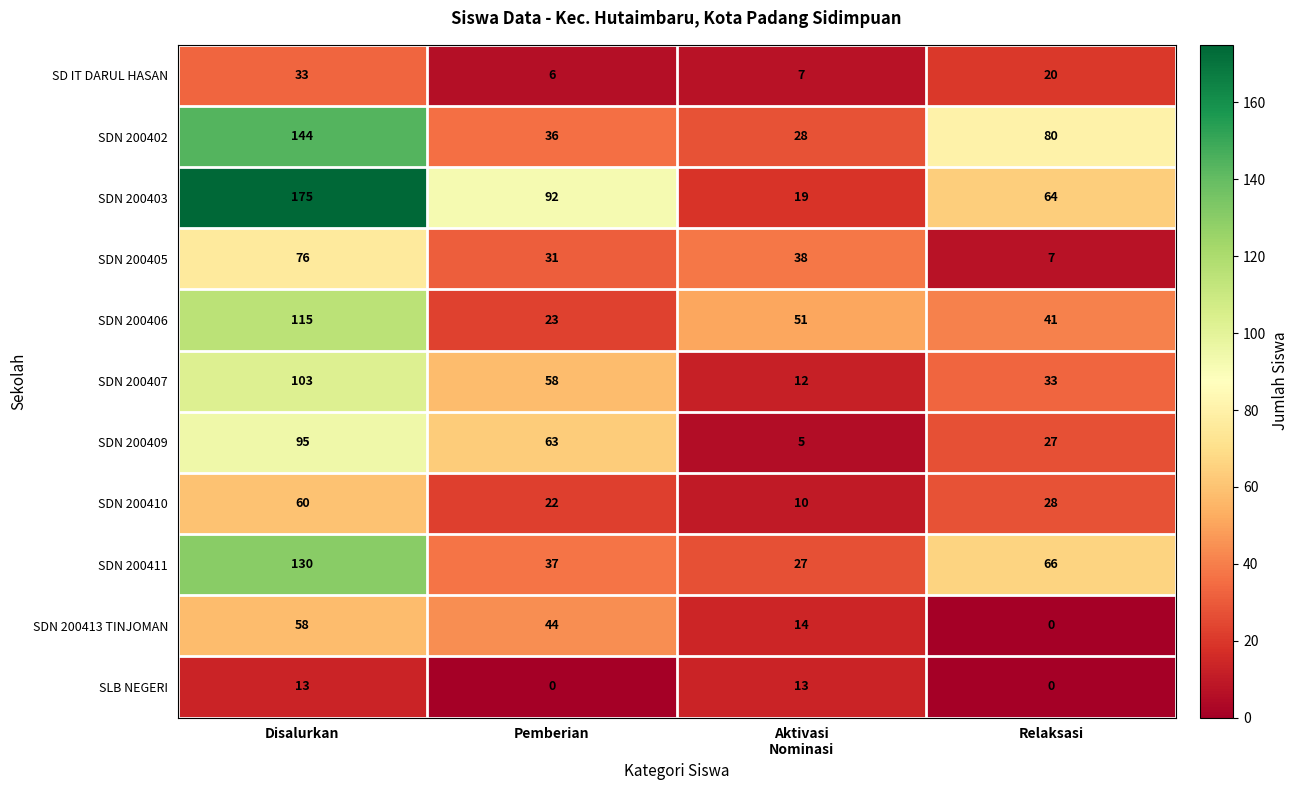

The value of SDN 200402 at Disalurkan is 144. True or false?

True